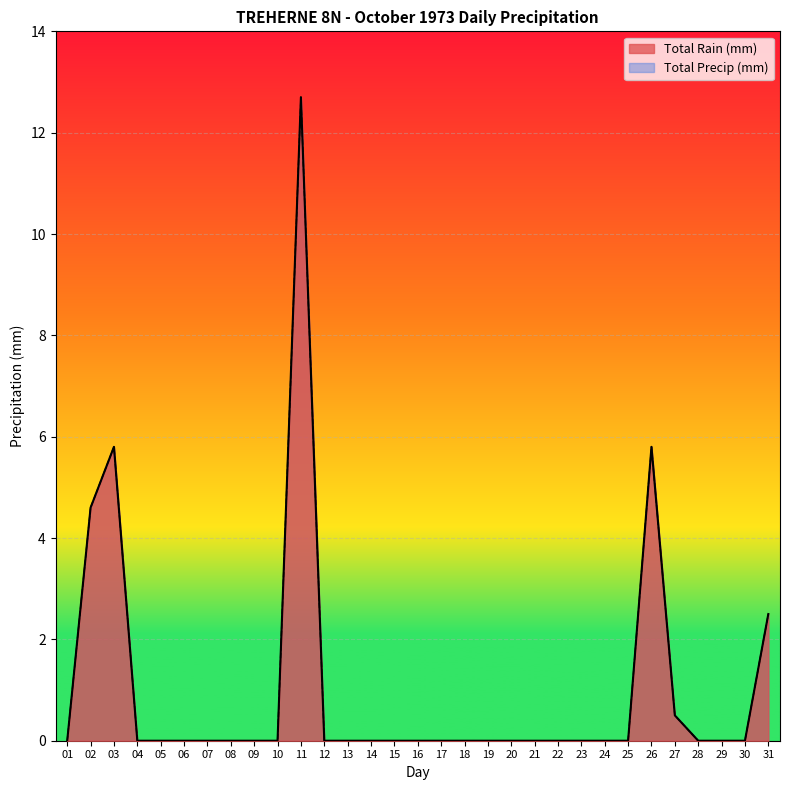

Which series has the largest total across all categories?

Total Rain (mm)